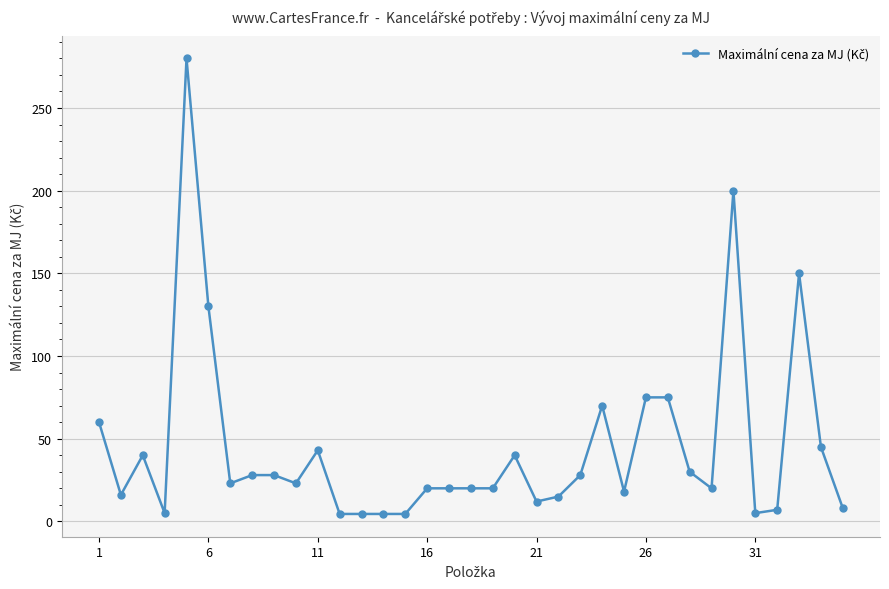

What is the value of the 9th point from the left?

28.0